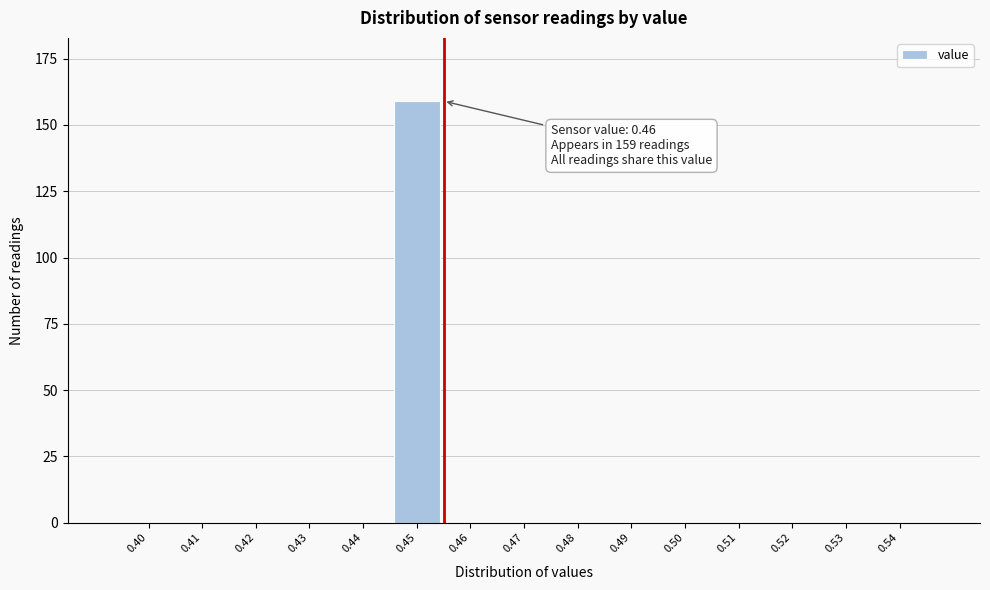

Reading right to left, transcribe all the data shown in this chart.

0.54=0	0.53=0	0.52=0	0.51=0	0.50=0	0.49=0	0.48=0	0.47=0	0.46=0	0.45=159	0.44=0	0.43=0	0.42=0	0.41=0	0.40=0